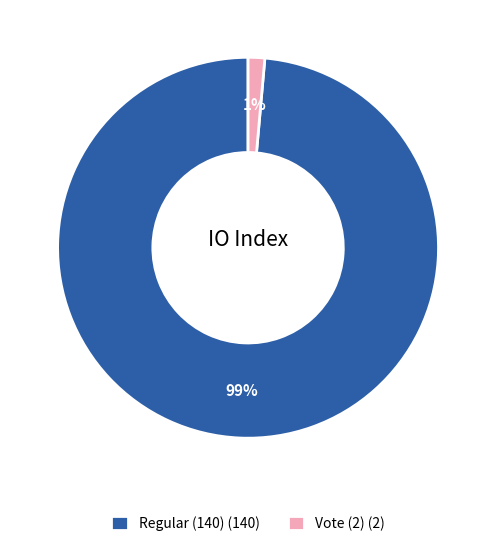

To the nearest percent, what is the average slice percentage?

50%